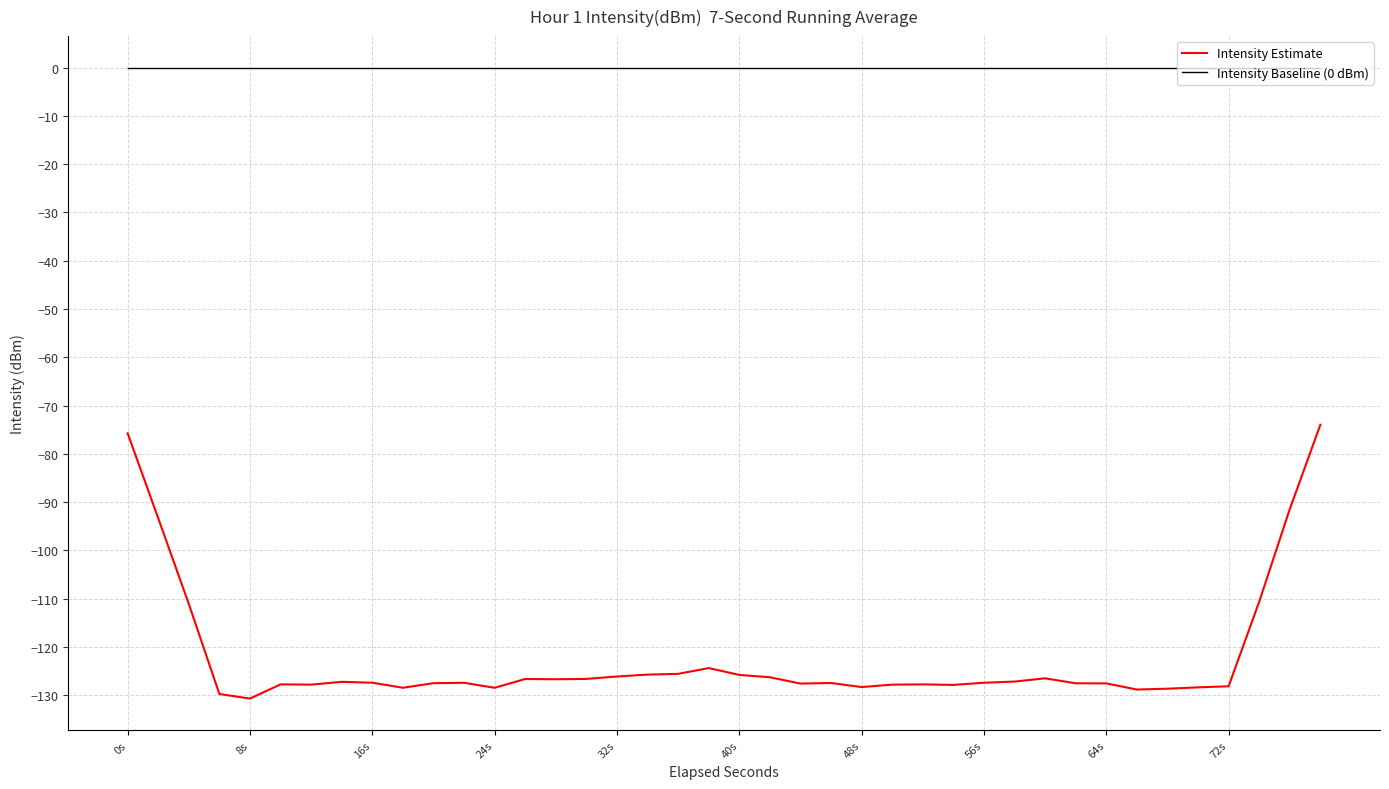

Which series has the largest total across all categories?

Intensity Baseline (0 dBm)